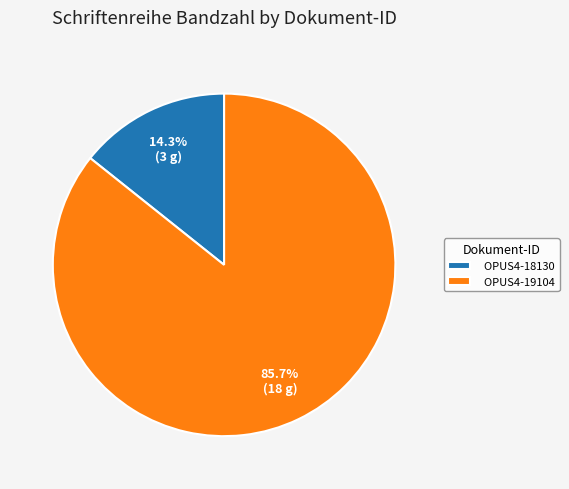

The OPUS4-18130 slice represents 20% of the pie. True or false?

False